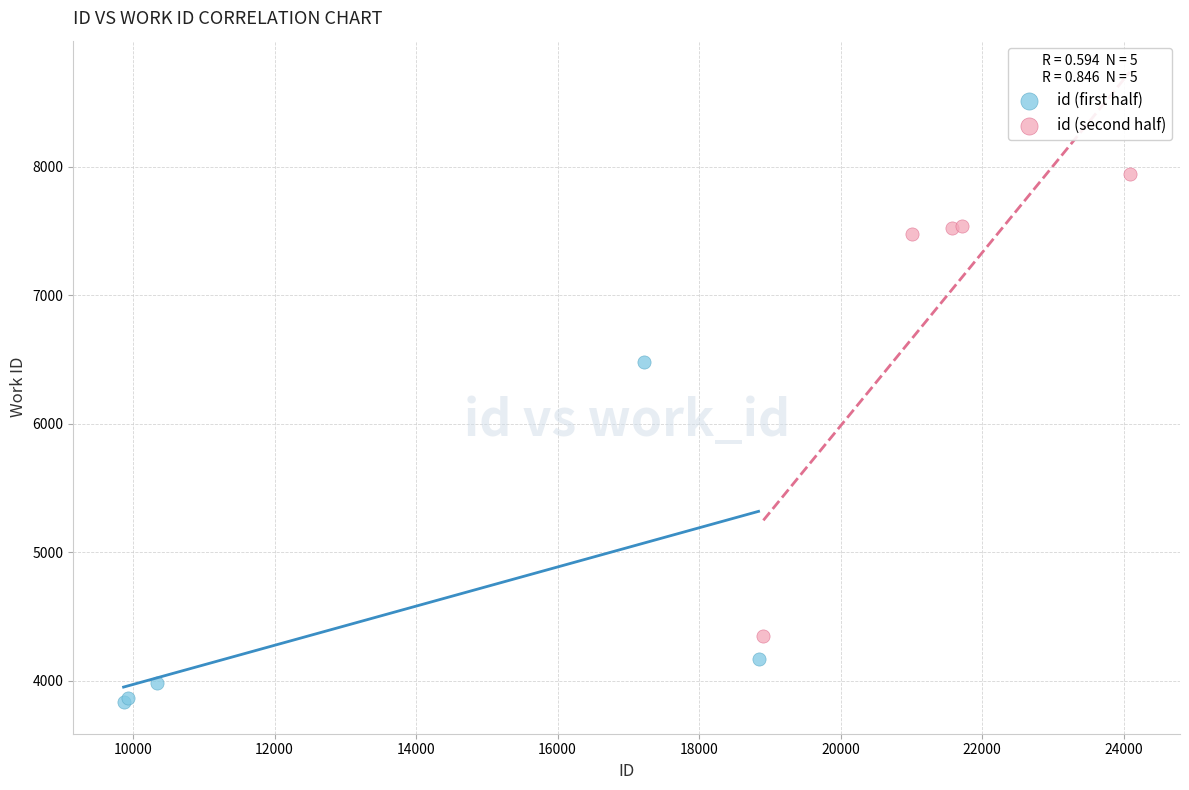

Which series has the widest spread of Y values?

id (second half)